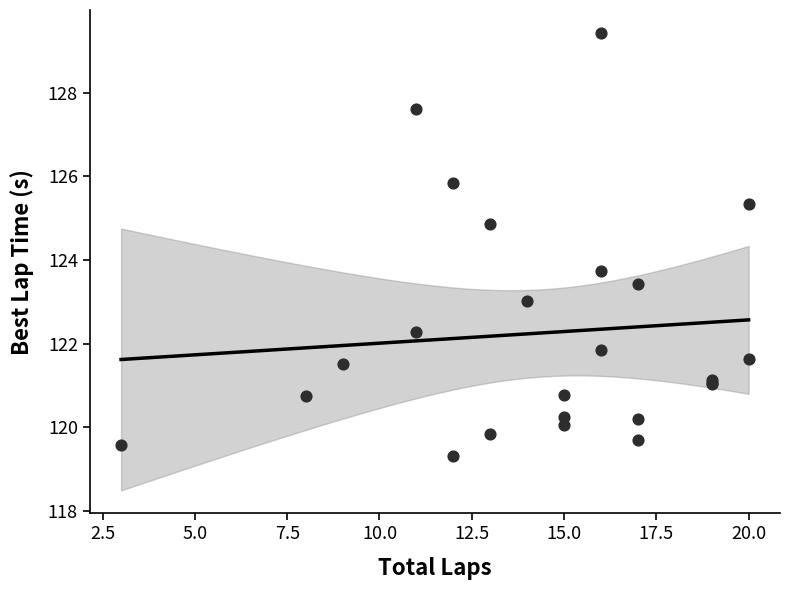

What Y value in the scatter plot is closest to 124?

123.7